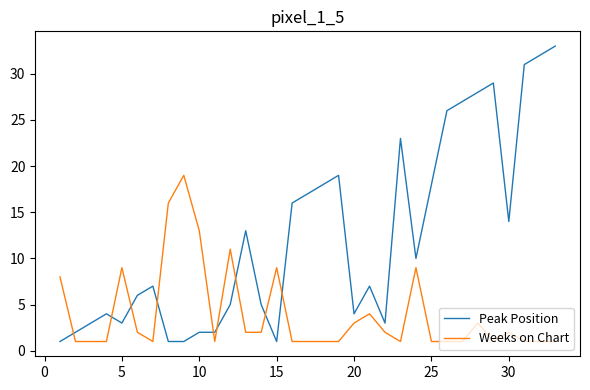

How many times do Weeks on Chart and Peak Position cross each other?

9